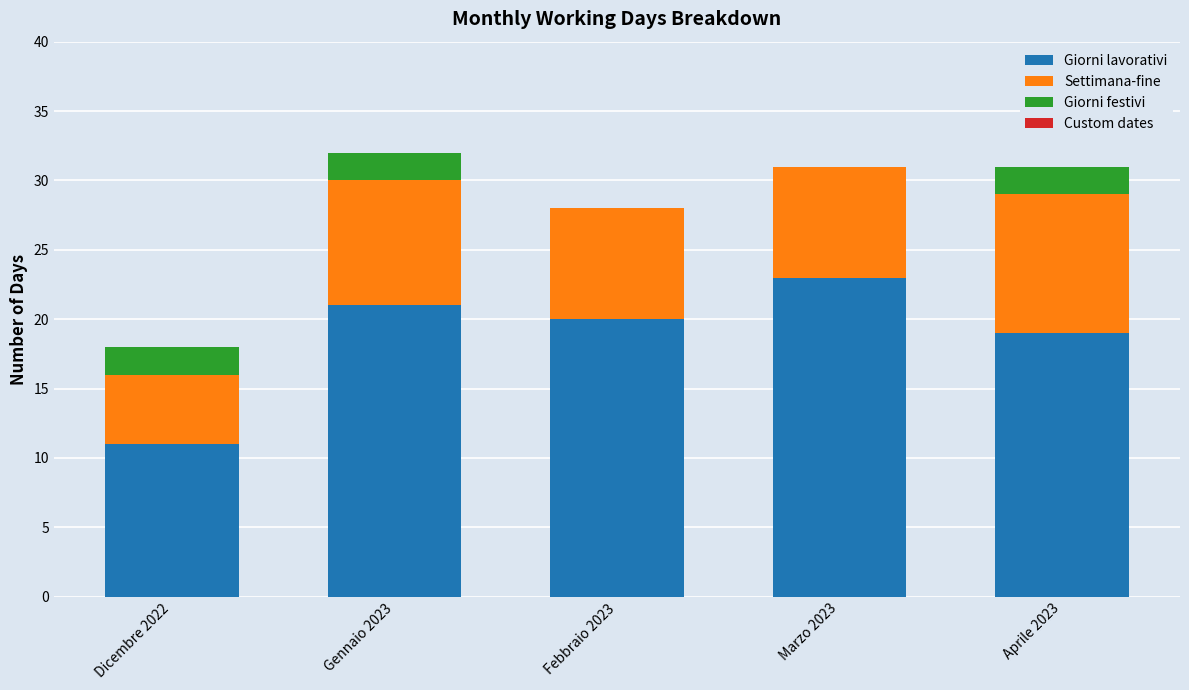

Reading left to right, list the values for the Giorni lavorativi series.

Dicembre 2022=11	Gennaio 2023=21	Febbraio 2023=20	Marzo 2023=23	Aprile 2023=19